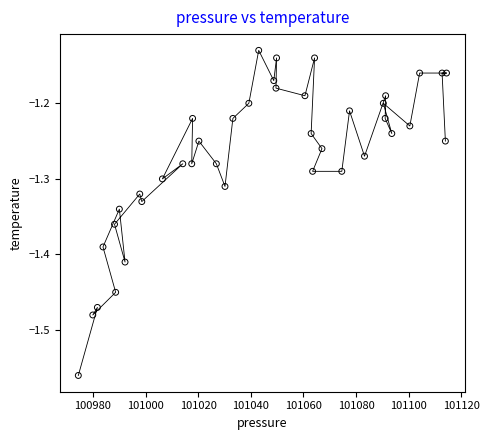

What is the range of Y values (max minus min)?

0.4